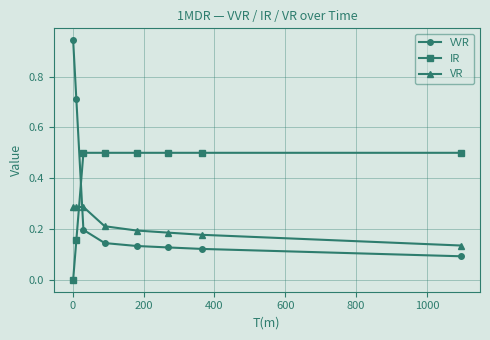

What is the difference between the second highest and second lowest values in the VVR series?

0.6